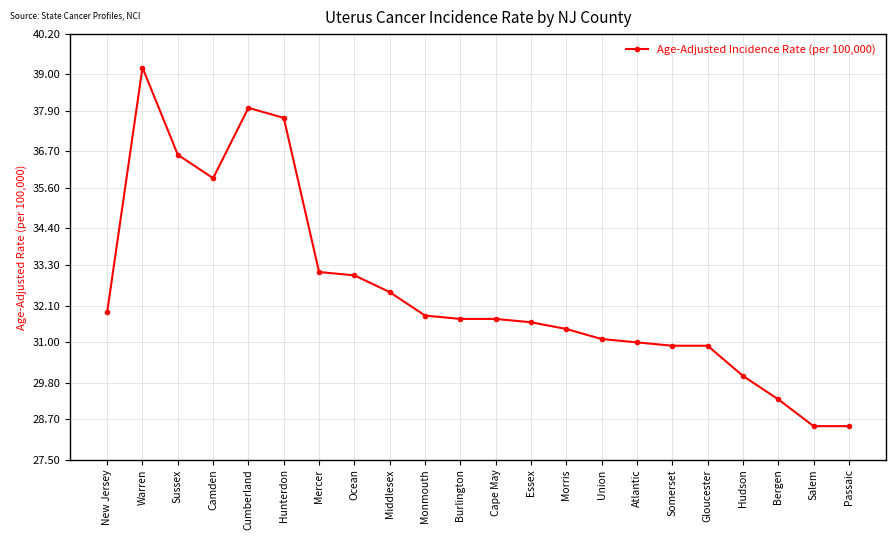

What is the greatest value displayed?

39.2